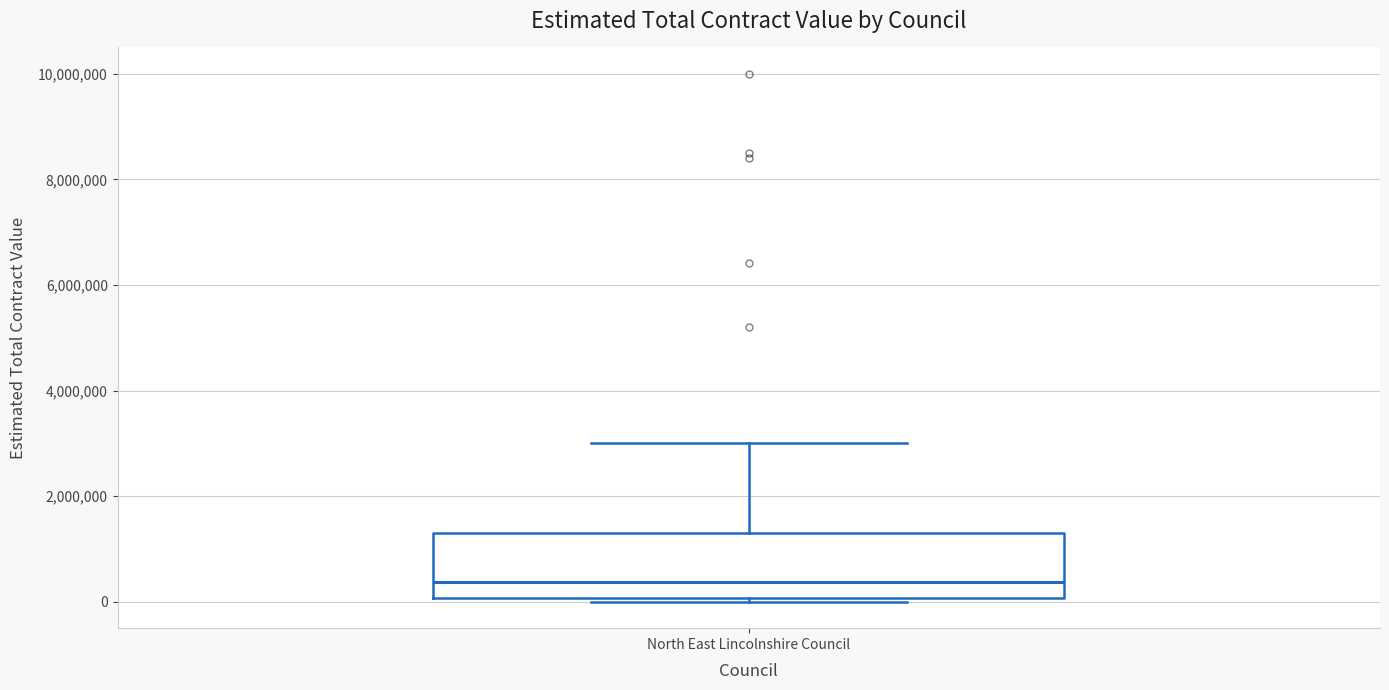

Read this box plot against the y-axis: the position of the median line, the range covered by the box, and the ends of both whiskers. The values are not printed on the chart, so give them approximately, as read against the axis.

median 400000, box 0 to 1400000, whiskers 0 (just below the box's lower edge) to 3000000